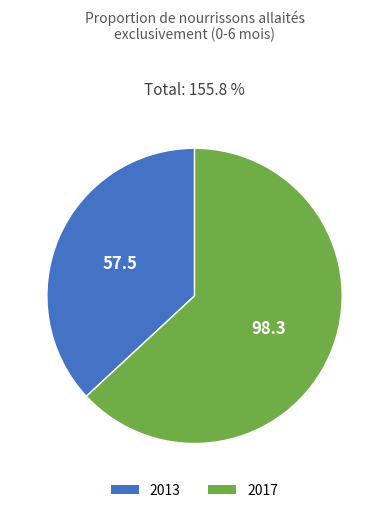

The 2017 slice represents 63% of the pie. True or false?

True